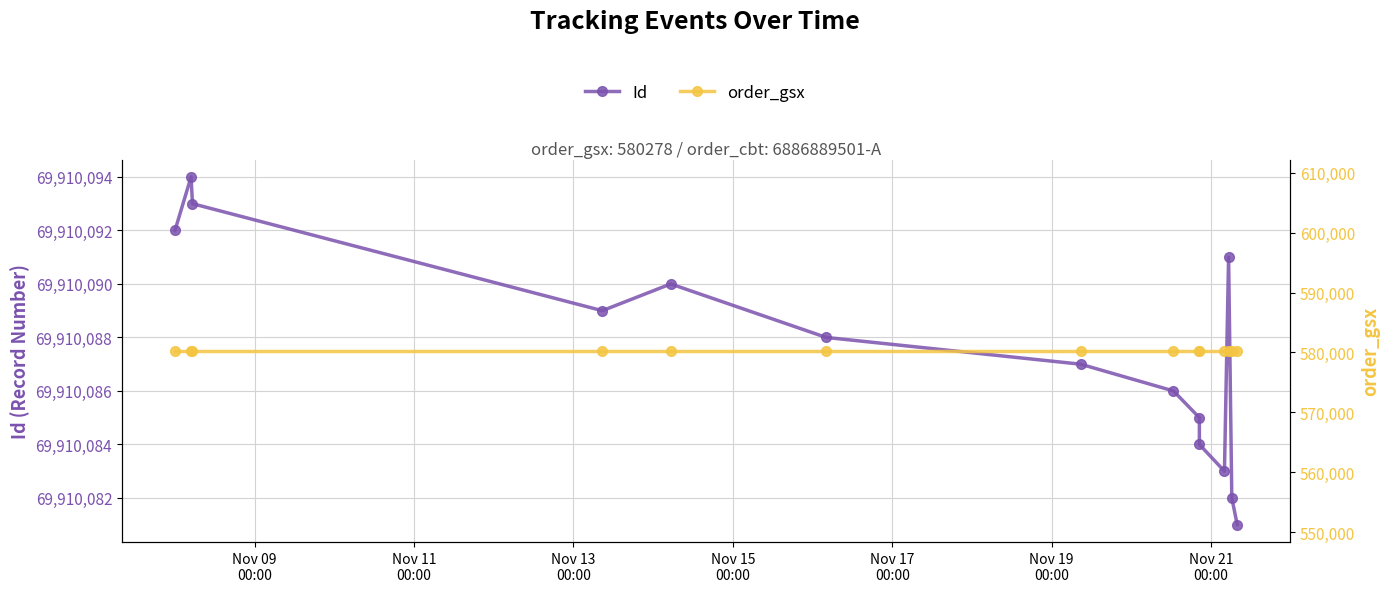

What value does the order_gsx series have at Nov 21
00:00?

580278